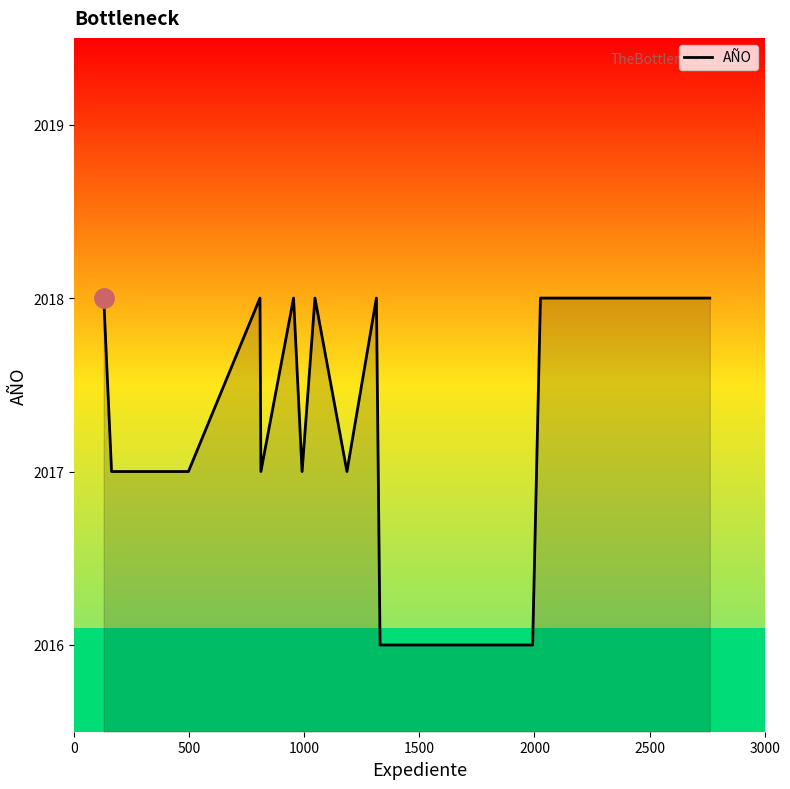

How many categories are shown in the chart?

16